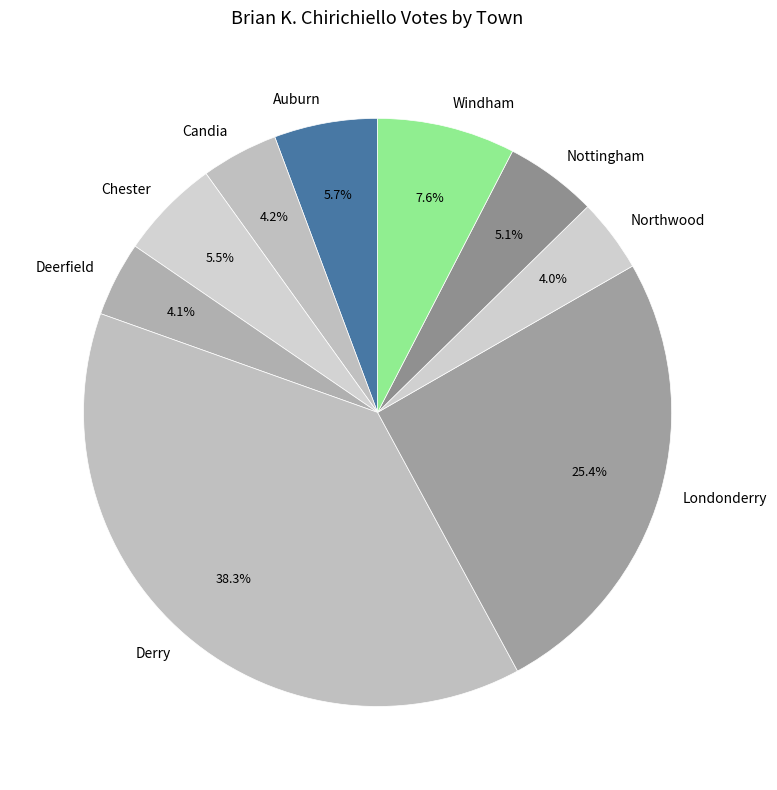

How many slices are in this pie chart?

9